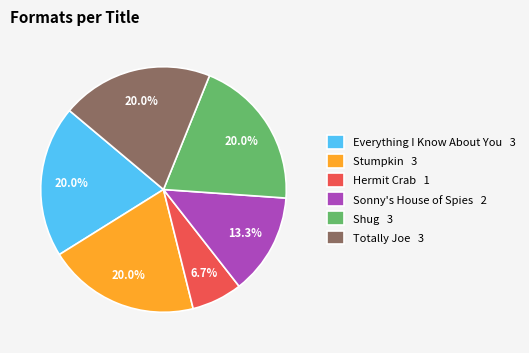

How many slices are in this pie chart?

6